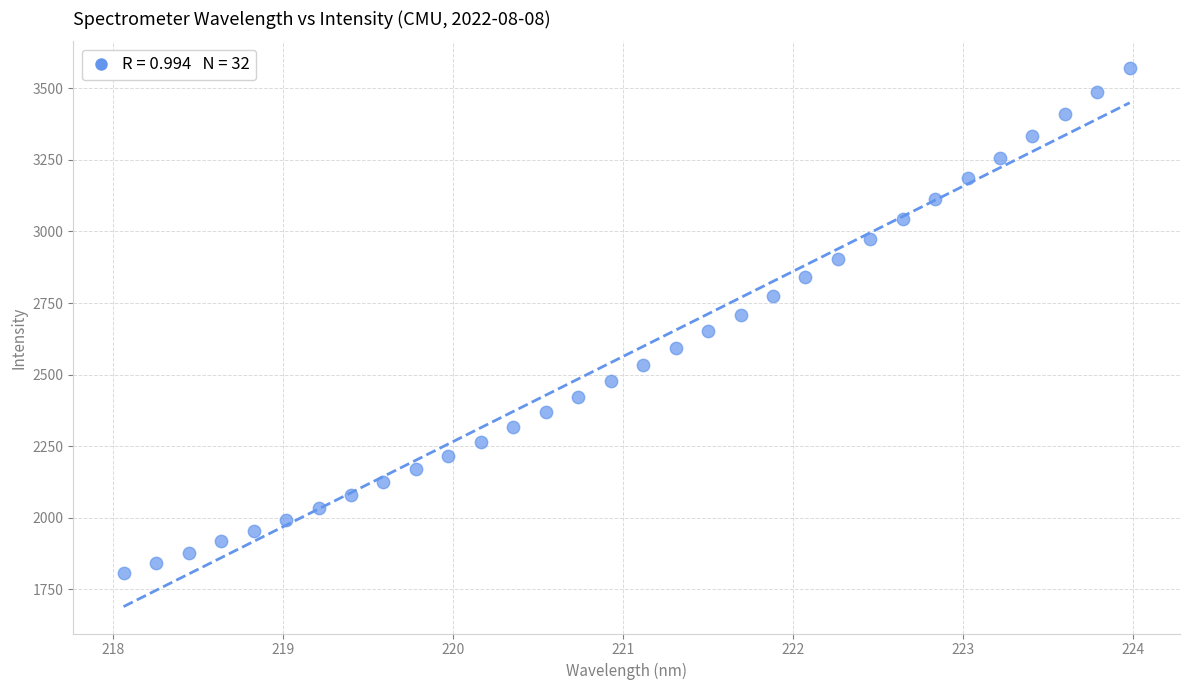

What is the range of Y values (max minus min)?

1762.7